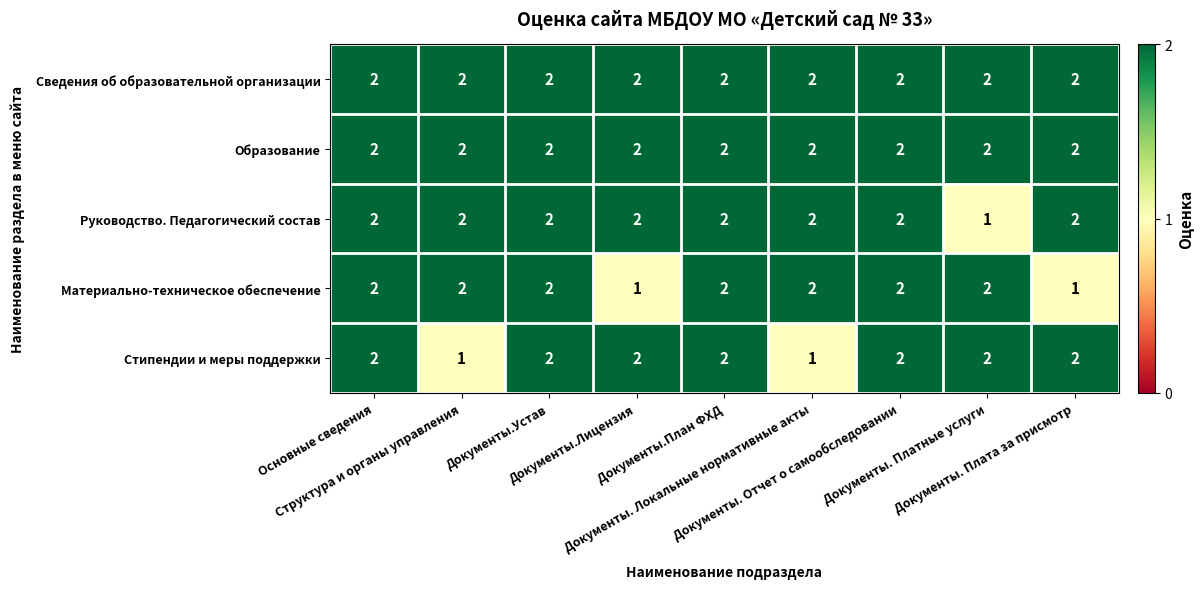

At how many categories does at least one series exceed 1?

9